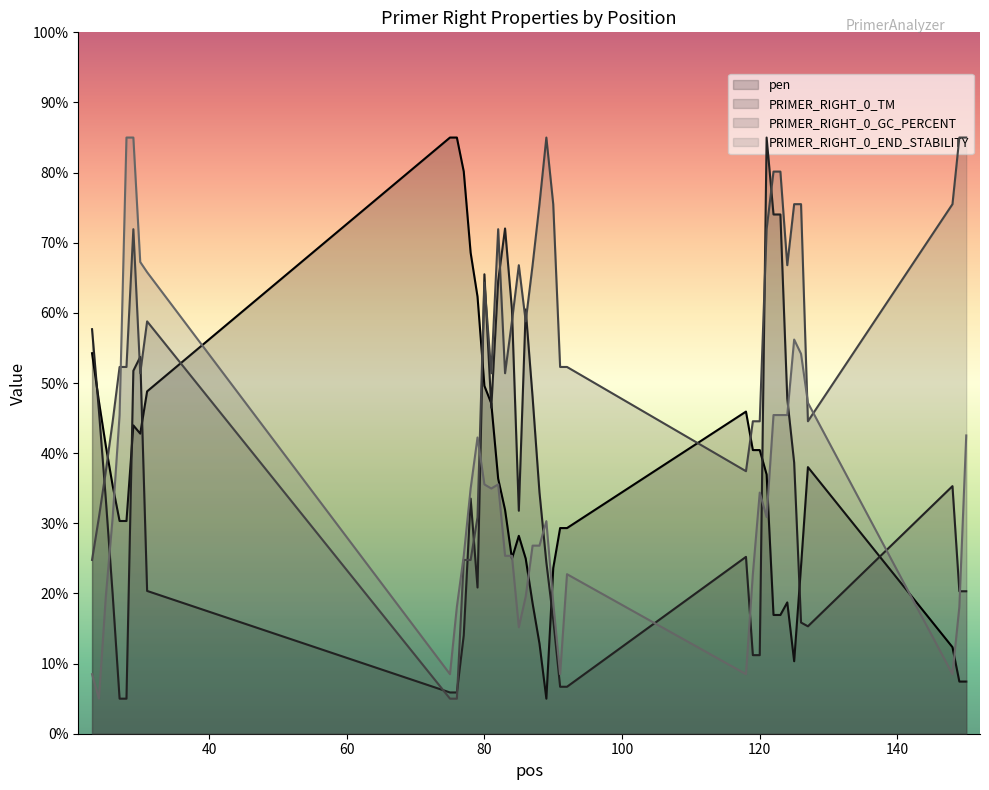

The value of pen at 123 is 6.2. True or false?

False